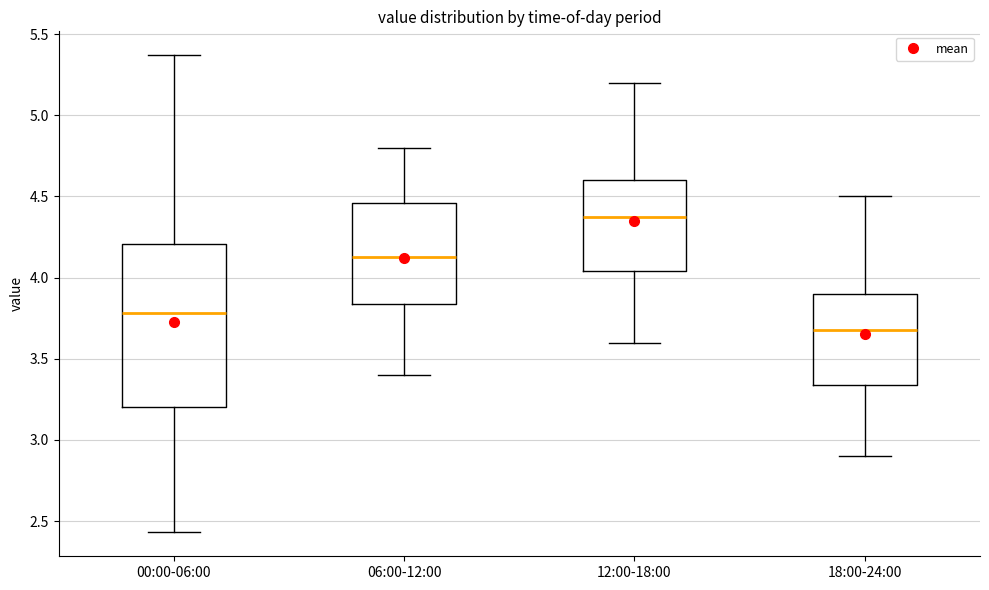

Which box's median line is the lowest?

18:00-24:00